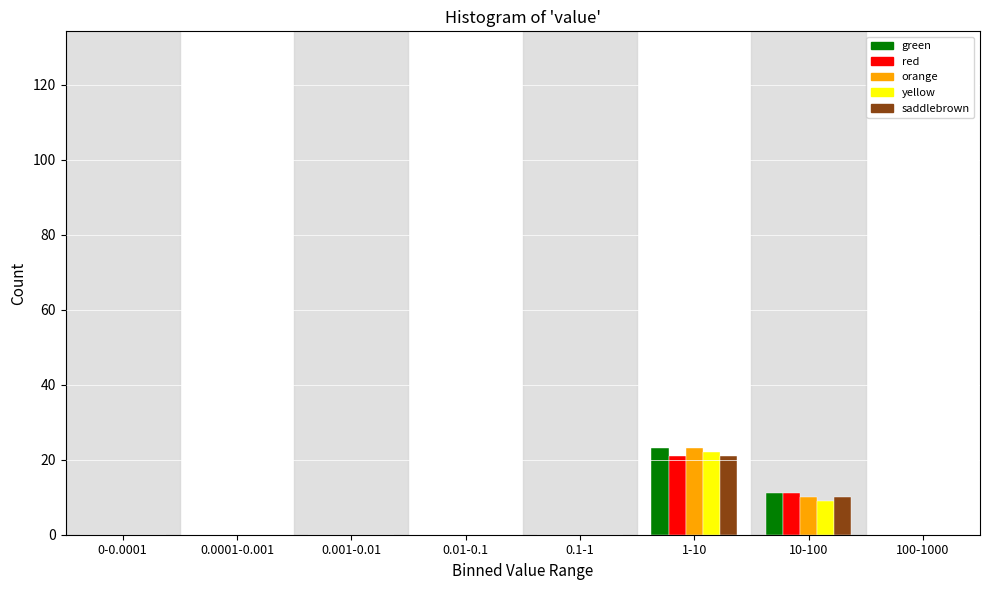

The value of saddlebrown at 0.01-0.1 is 0. True or false?

True